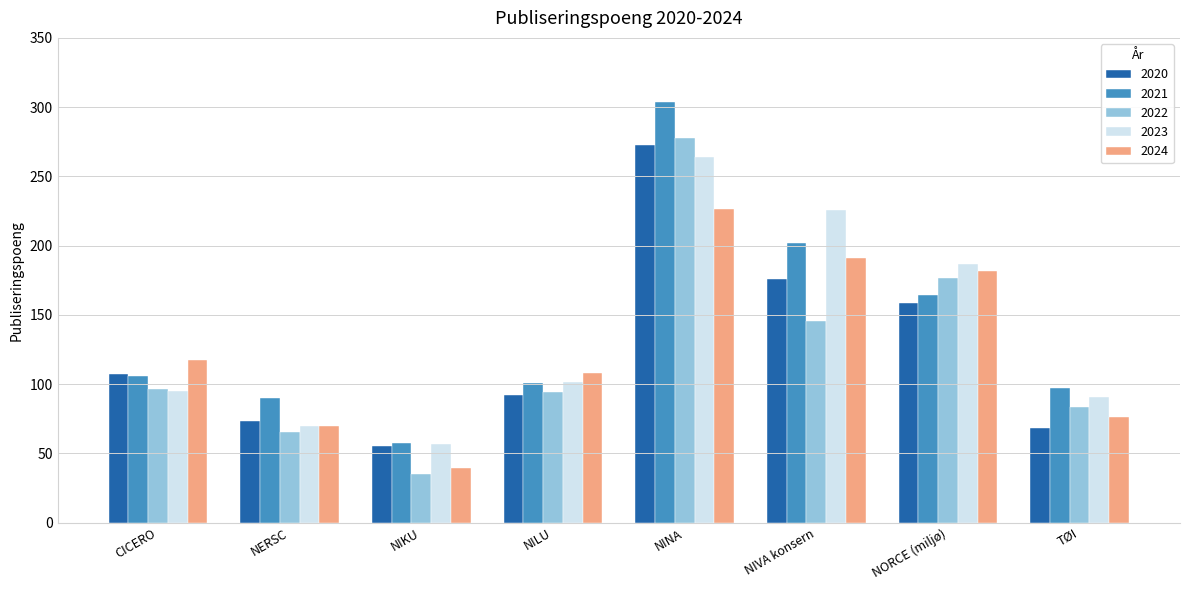

What is the label of the 7th bar from the right?

NERSC